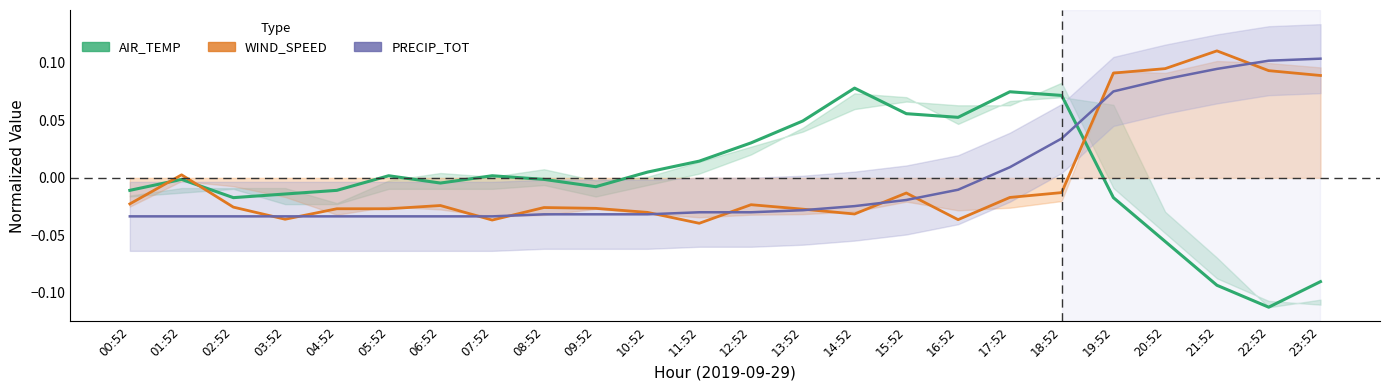

The value of AIR_TEMP at 16:52 is 0.0. True or false?

False